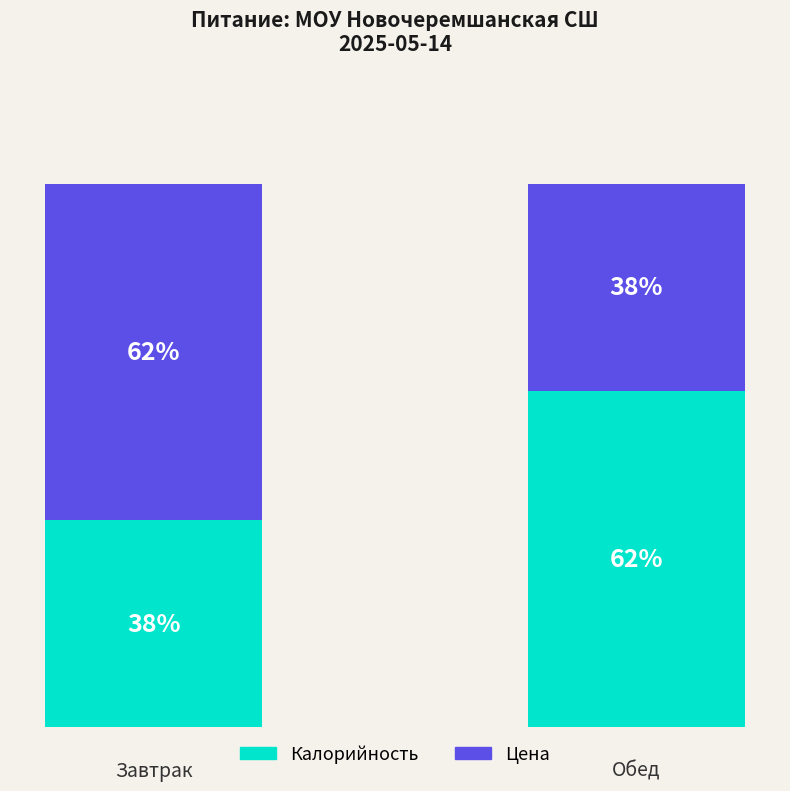

Are the bars grouped side by side (vs. stacked)?

No